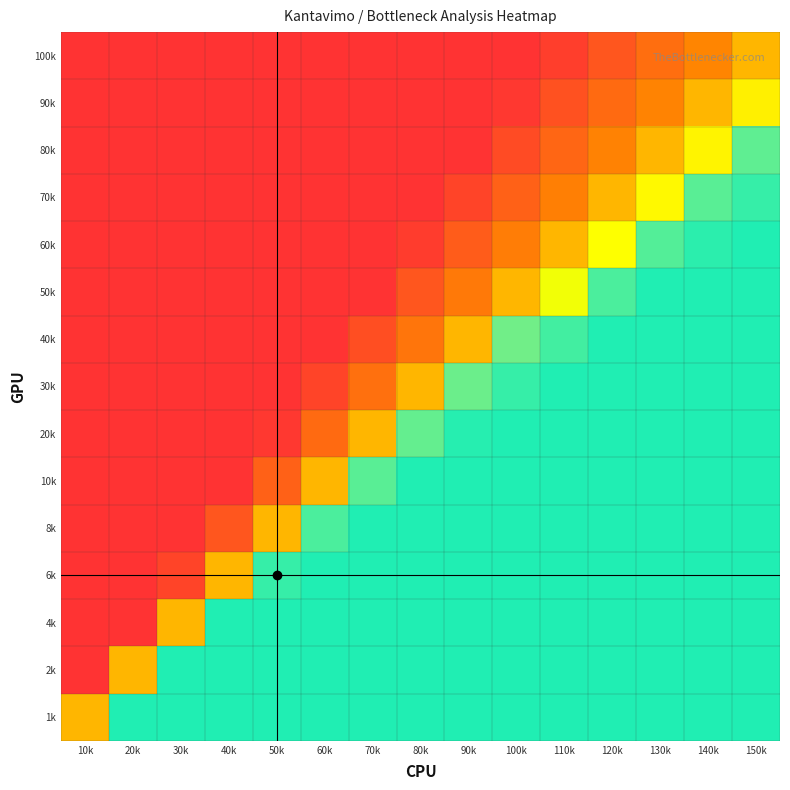

Which series has the largest total across all categories?

1k